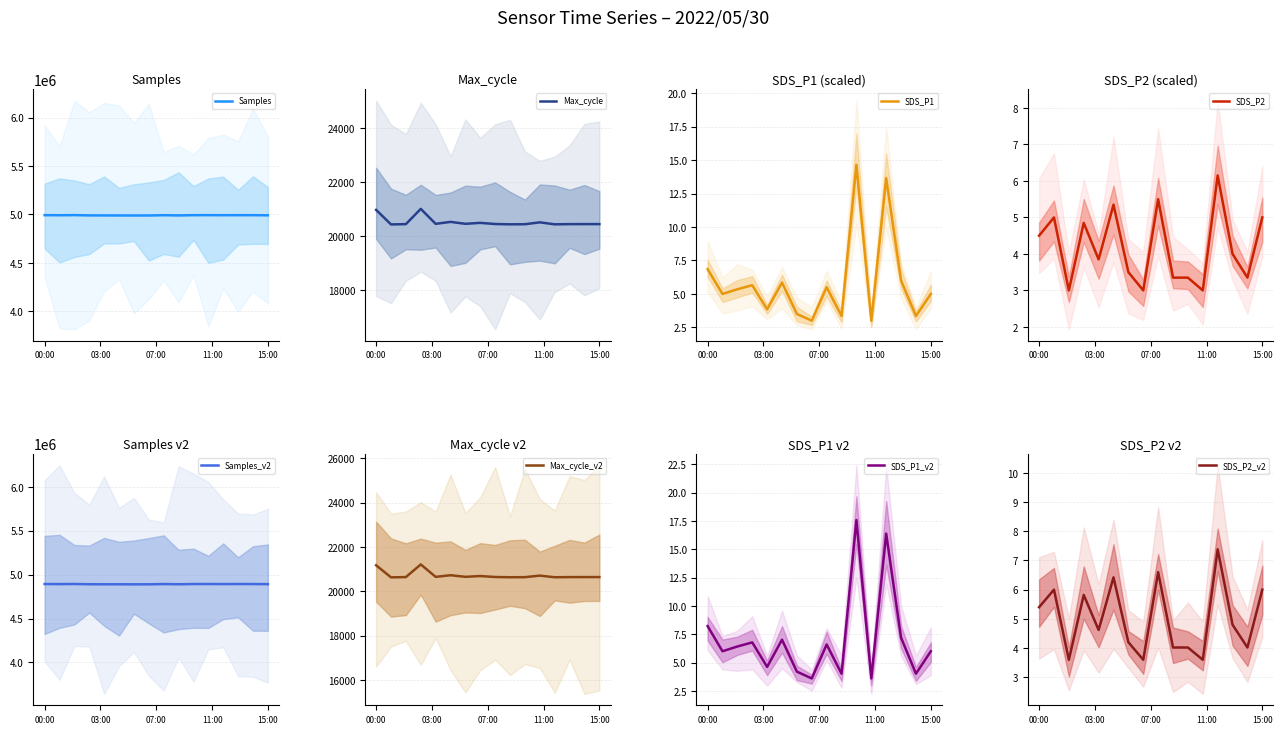

At how many categories does at least one series exceed 3635601?

16